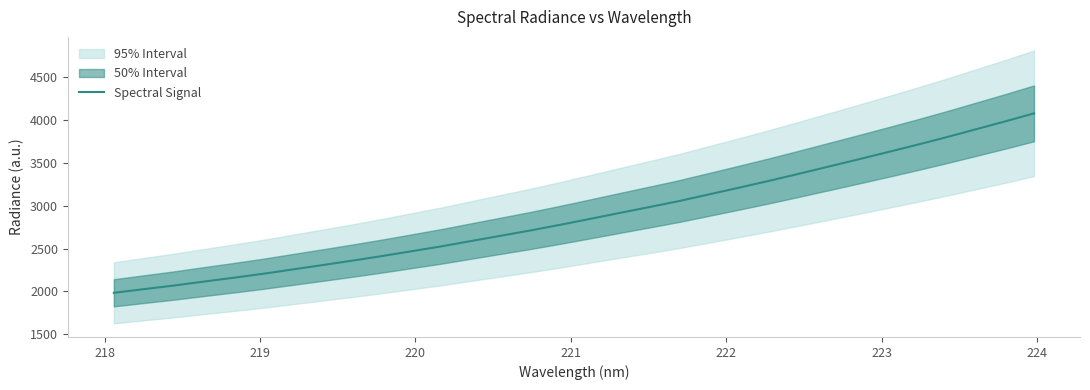

Count the number of values greater than 2844.

16